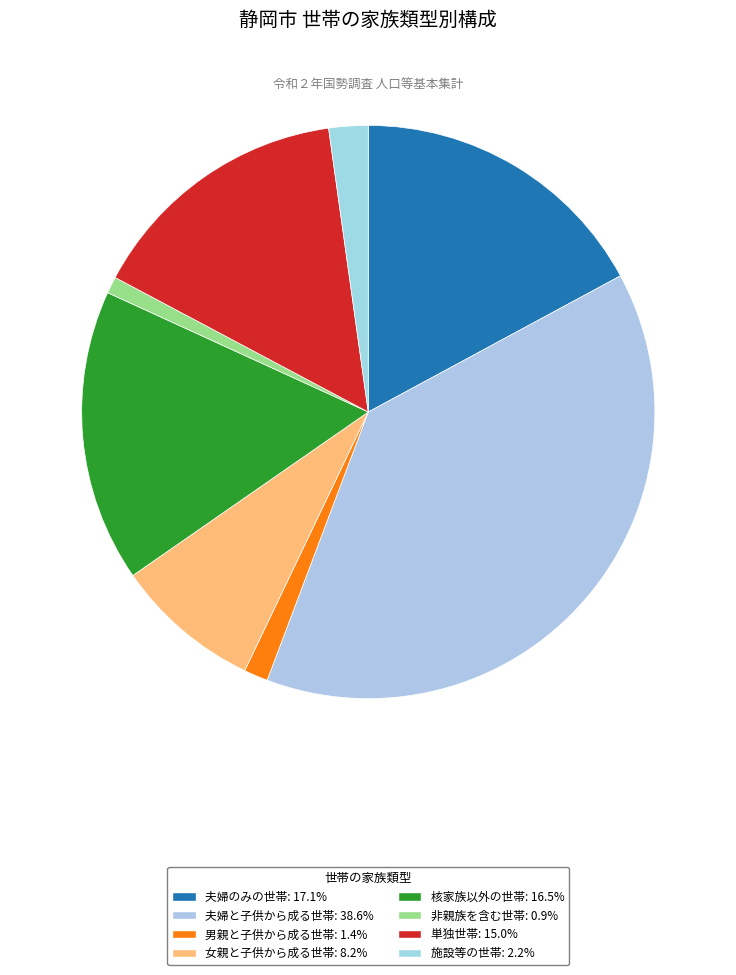

The 夫婦と子供から成る世帯 slice represents 51% of the pie. True or false?

False